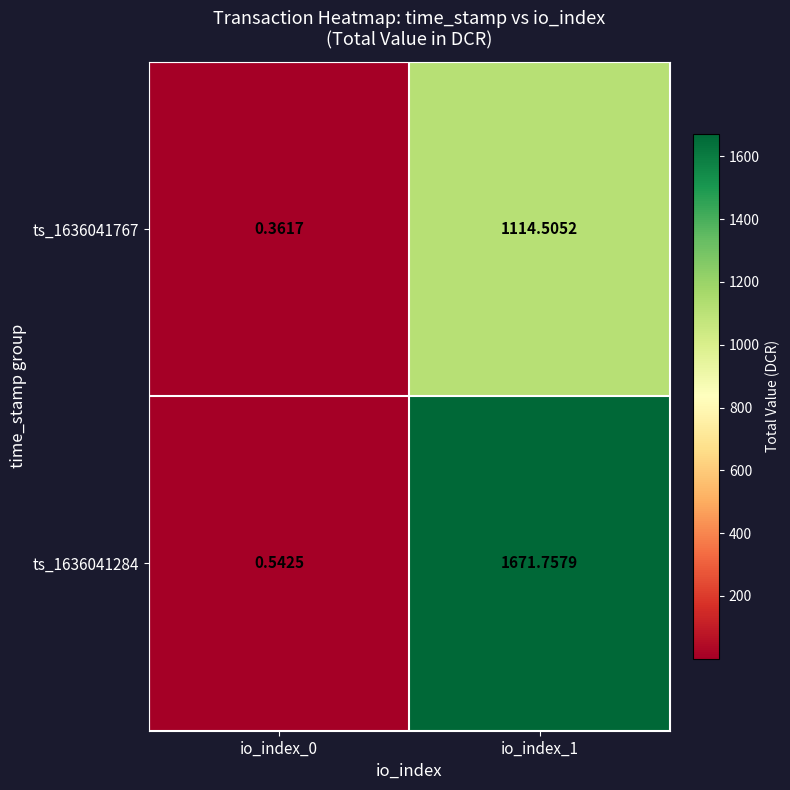

At which category is the sum across all series the highest?

io_index_1